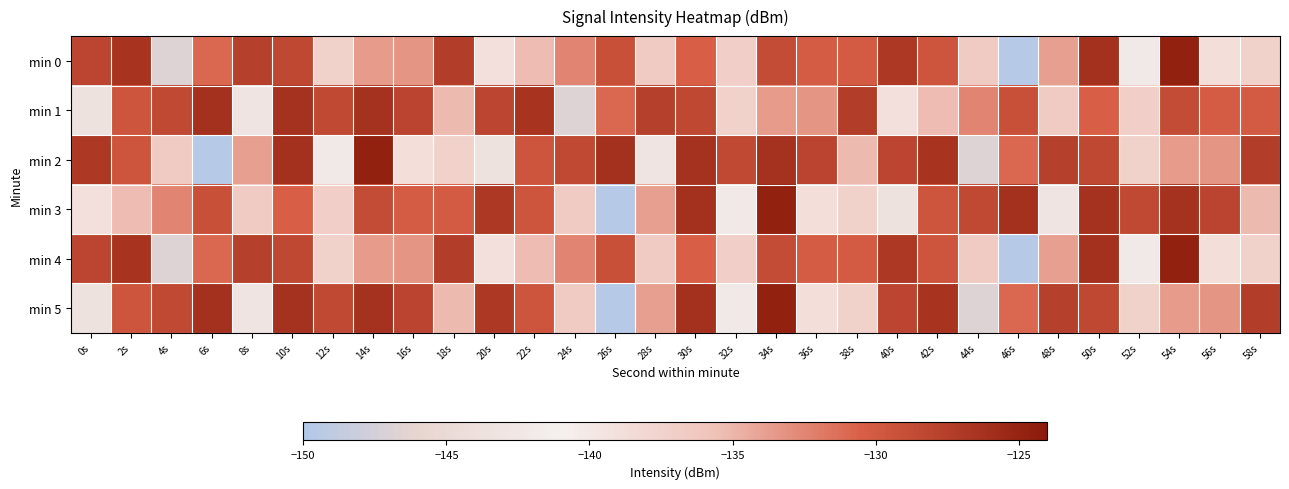

Reading right to left, extract all data points from this chart.

min 0: 58s=-137.3	56s=-138.9	54s=-124.8	52s=-142.1	50s=-126.2	48s=-133.8	46s=-149.6	44s=-136.5	42s=-129.5	40s=-126.9	38s=-130.1	36s=-130.2	34s=-128.8	32s=-136.9	30s=-130.5	28s=-136.6	26s=-129.2	24s=-132.4	22s=-135.3	20s=-138.9	18s=-127.3	16s=-133.3	14s=-133.6	12s=-137.4	10s=-128.3	8s=-127.6	6s=-130.9	4s=-146.8	2s=-126.5	0s=-128.1
min 1: 58s=-130.1	56s=-130.2	54s=-128.8	52s=-136.9	50s=-130.5	48s=-136.6	46s=-129.2	44s=-132.4	42s=-135.3	40s=-138.9	38s=-127.3	36s=-133.3	34s=-133.6	32s=-137.4	30s=-128.3	28s=-127.6	26s=-130.9	24s=-146.8	22s=-126.5	20s=-128.1	18s=-135.3	16s=-128.0	14s=-126.3	12s=-128.4	10s=-126.3	8s=-143.0	6s=-126.2	4s=-128.4	2s=-129.6	0s=-143.5
min 2: 58s=-127.3	56s=-133.3	54s=-133.6	52s=-137.4	50s=-128.3	48s=-127.6	46s=-130.9	44s=-146.8	42s=-126.5	40s=-128.1	38s=-135.3	36s=-128.0	34s=-126.3	32s=-128.4	30s=-126.3	28s=-143.0	26s=-126.2	24s=-128.4	22s=-129.6	20s=-143.5	18s=-137.3	16s=-138.9	14s=-124.8	12s=-142.1	10s=-126.2	8s=-133.8	6s=-149.6	4s=-136.5	2s=-129.5	0s=-126.9
min 3: 58s=-135.3	56s=-128.0	54s=-126.3	52s=-128.4	50s=-126.3	48s=-143.0	46s=-126.2	44s=-128.4	42s=-129.6	40s=-143.5	38s=-137.3	36s=-138.9	34s=-124.8	32s=-142.1	30s=-126.2	28s=-133.8	26s=-149.6	24s=-136.5	22s=-129.5	20s=-126.9	18s=-130.1	16s=-130.2	14s=-128.8	12s=-136.9	10s=-130.5	8s=-136.6	6s=-129.2	4s=-132.4	2s=-135.3	0s=-138.9
min 4: 58s=-137.3	56s=-138.9	54s=-124.8	52s=-142.1	50s=-126.2	48s=-133.8	46s=-149.6	44s=-136.5	42s=-129.5	40s=-126.9	38s=-130.1	36s=-130.2	34s=-128.8	32s=-136.9	30s=-130.5	28s=-136.6	26s=-129.2	24s=-132.4	22s=-135.3	20s=-138.9	18s=-127.3	16s=-133.3	14s=-133.6	12s=-137.4	10s=-128.3	8s=-127.6	6s=-130.9	4s=-146.8	2s=-126.5	0s=-128.1
min 5: 58s=-127.3	56s=-133.3	54s=-133.6	52s=-137.4	50s=-128.3	48s=-127.6	46s=-130.9	44s=-146.8	42s=-126.5	40s=-128.1	38s=-137.3	36s=-138.9	34s=-124.8	32s=-142.1	30s=-126.2	28s=-133.8	26s=-149.6	24s=-136.5	22s=-129.5	20s=-126.9	18s=-135.3	16s=-128.0	14s=-126.3	12s=-128.4	10s=-126.3	8s=-143.0	6s=-126.2	4s=-128.4	2s=-129.6	0s=-143.5